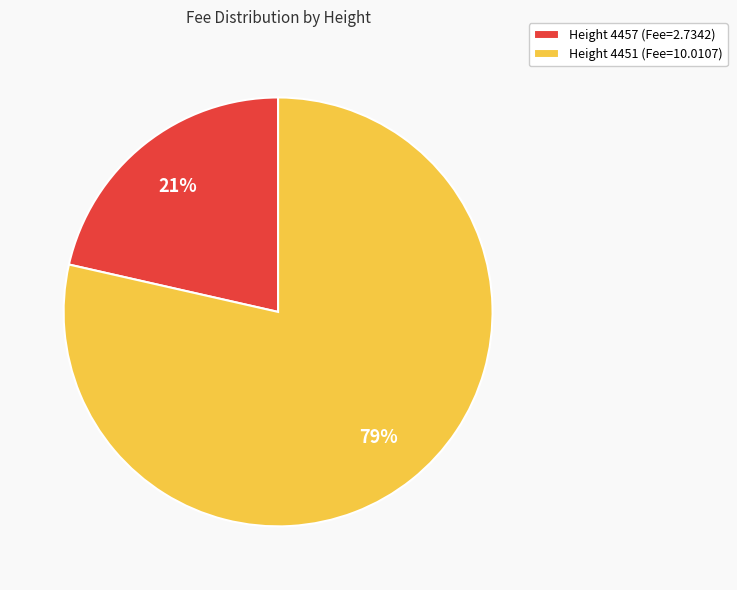

To the nearest percent, what portion does Height 4451 (Fee=10.0107) represent?

79%